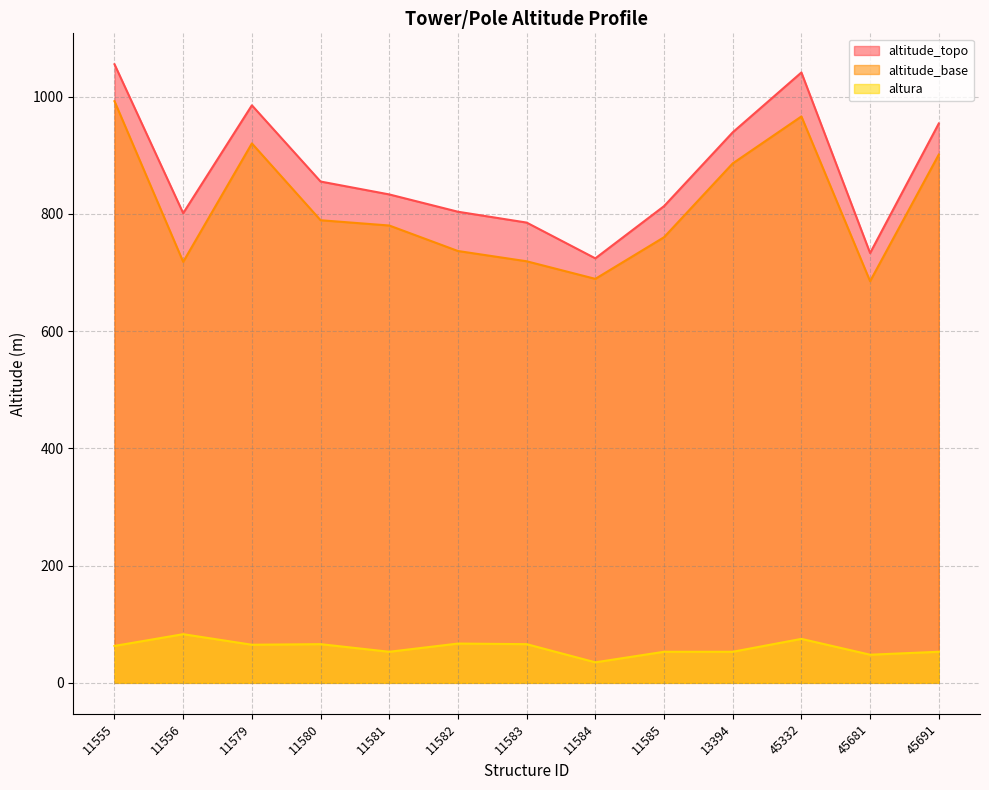

At which category does the chart reach its peak across all series?

11555